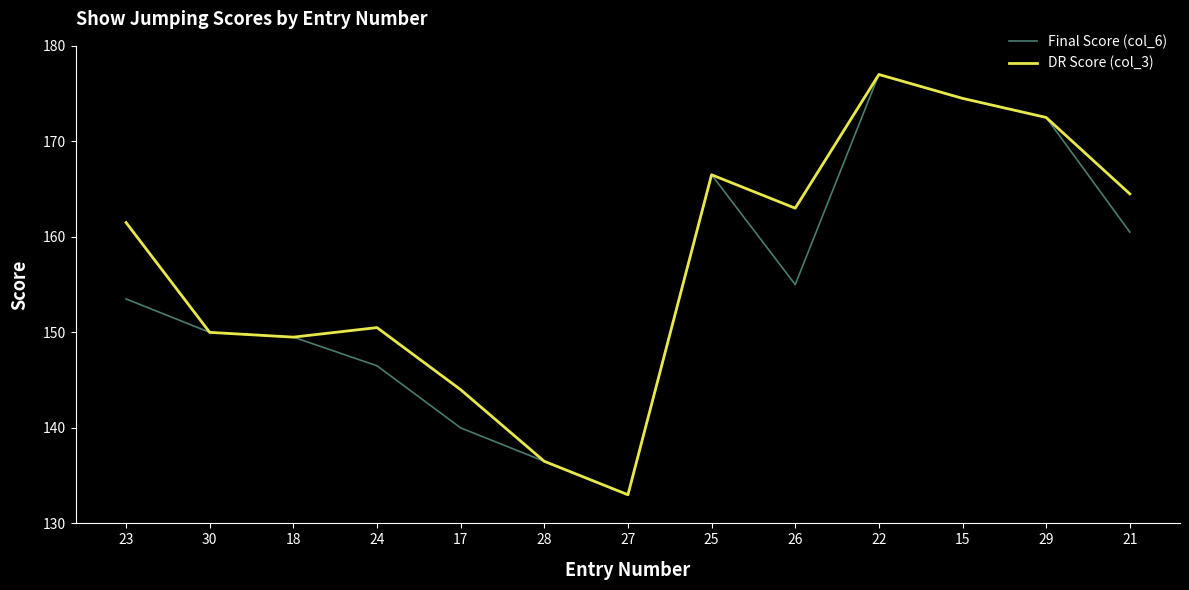

What is the approximate value of DR Score (col_3) at 22?

177.0